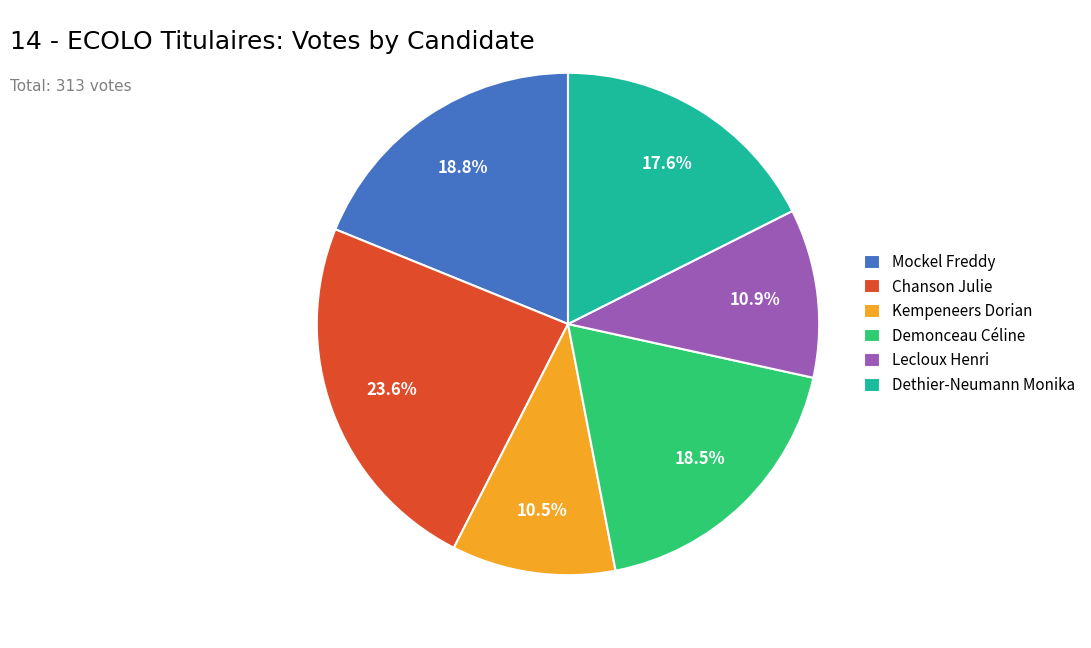

To the nearest percent, what is the combined percentage of Kempeneers Dorian and Chanson Julie?

34%